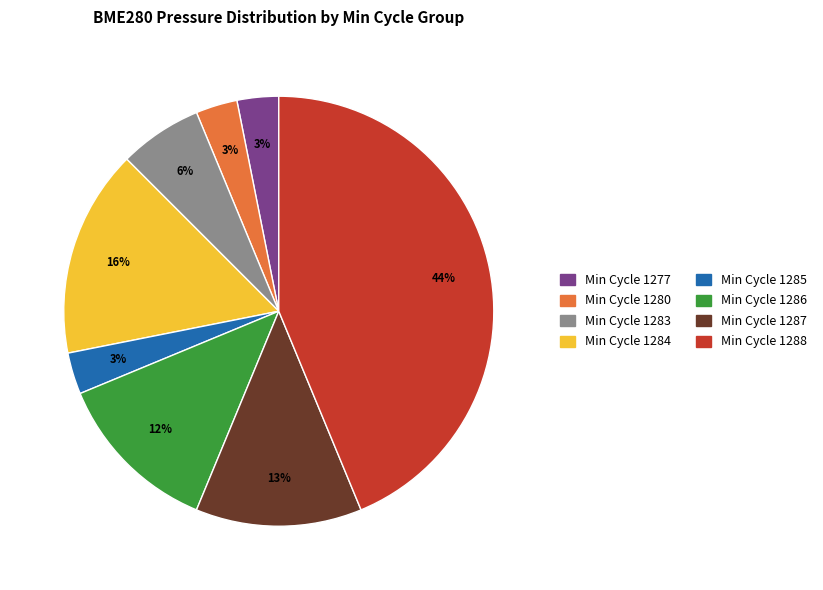

Does any single category account for the majority?

No